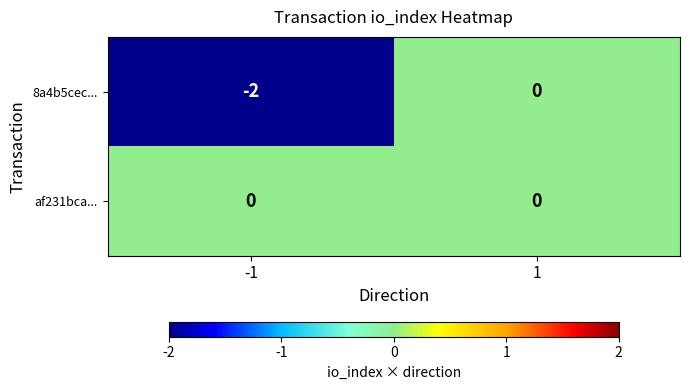

True or false: af231bca... has a value of 0 at -1.

True